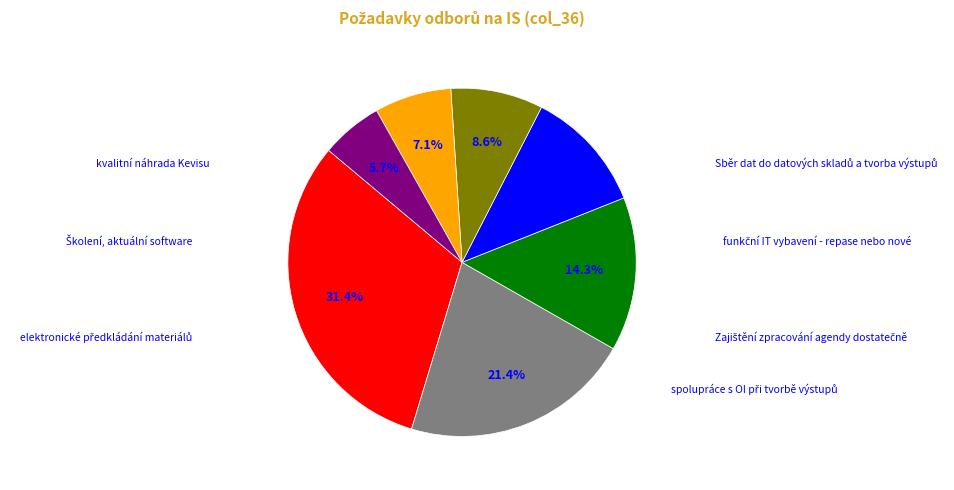

Is there a majority slice in this chart?

No